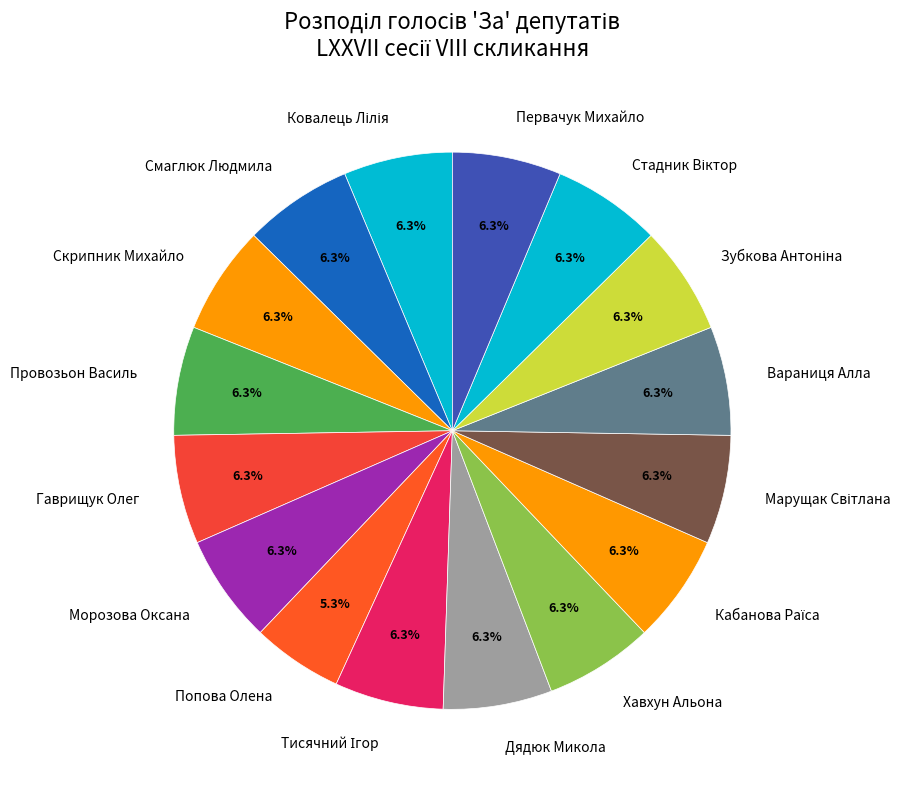

Does Дядюк Микола represent more than half of the total?

No